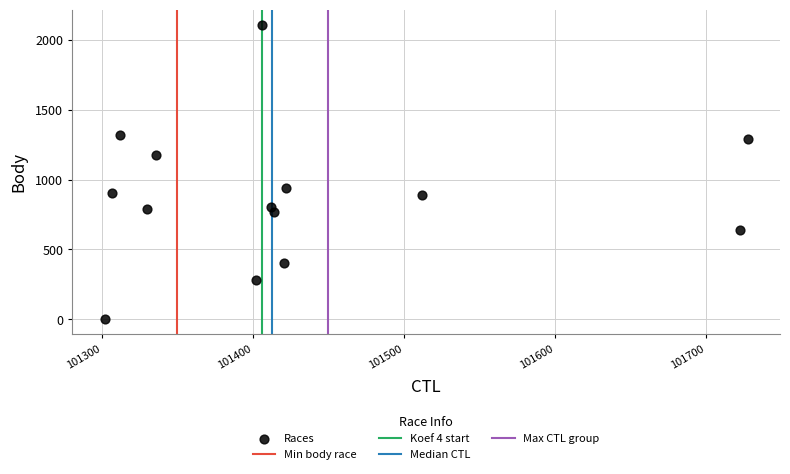

List the coordinates of all points as (X, Y) pairs, reading left to right.

(101302, 0)  (101307, 904)  (101312, 1315)  (101330, 792)  (101336, 1172)  (101402, 278)  (101406, 2108)  (101412, 804)  (101414, 768)  (101421, 400)  (101422, 938)  (101512, 892)  (101723, 636)  (101728, 1291)